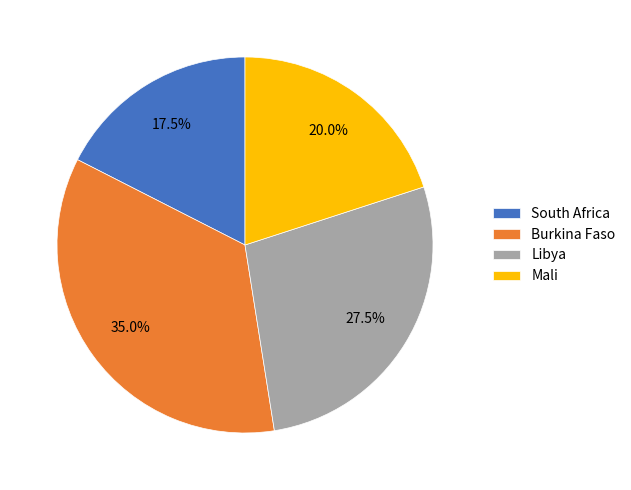

Combined, do Mali and Burkina Faso account for over 50%?

Yes